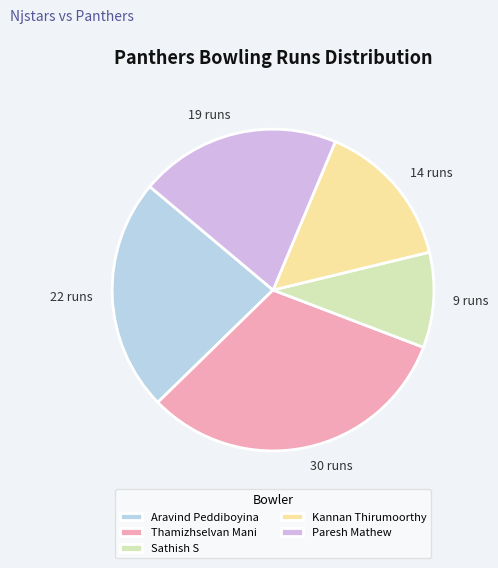

Which has a higher value, 22 runs or 30 runs?

30 runs